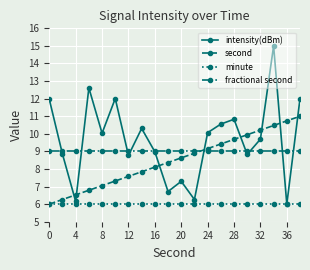

What are all the series names shown in the legend?

intensity(dBm), second, minute, fractional second